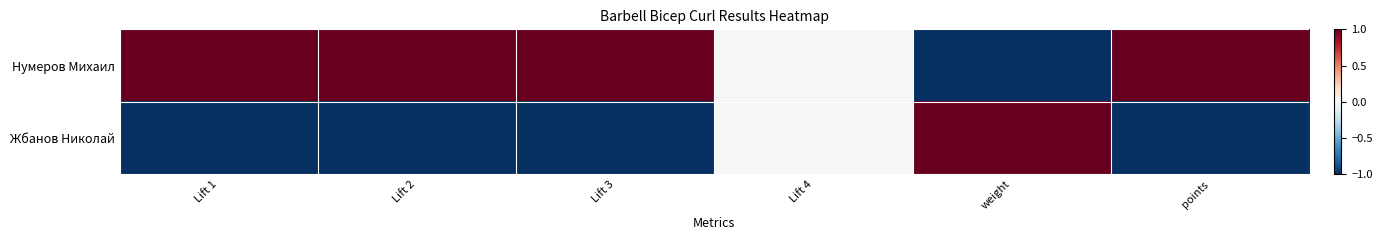

How many categories are shown in the chart?

6